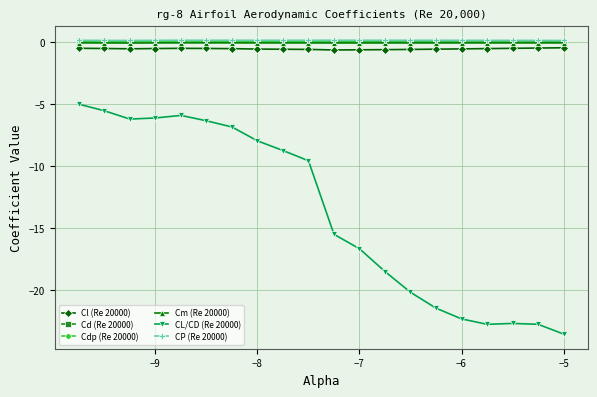

Does the chart have visible grid lines?

Yes